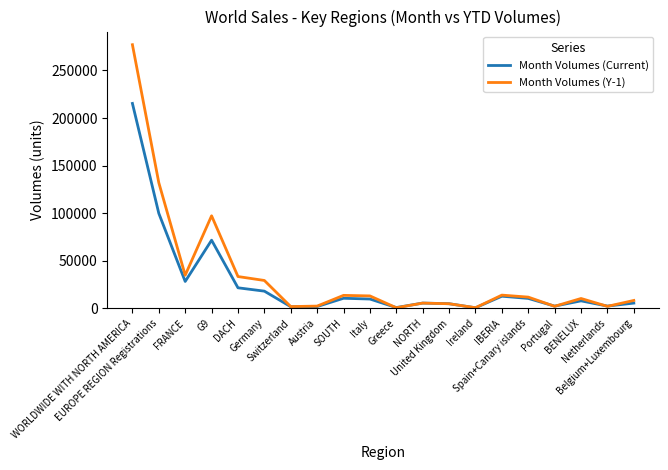

The Month Volumes (Current) series shows 10405 at Spain+Canary islands. True or false?

True